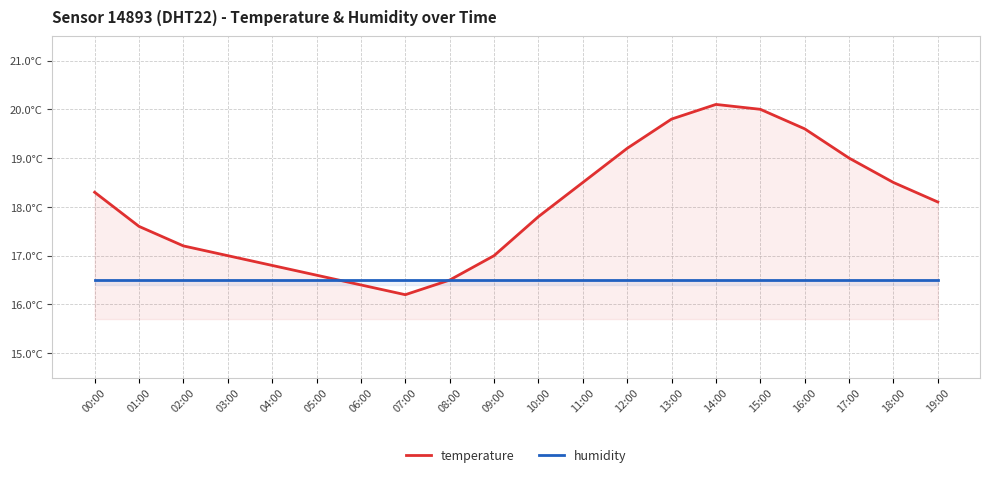

How many times do temperature and humidity cross each other?

2